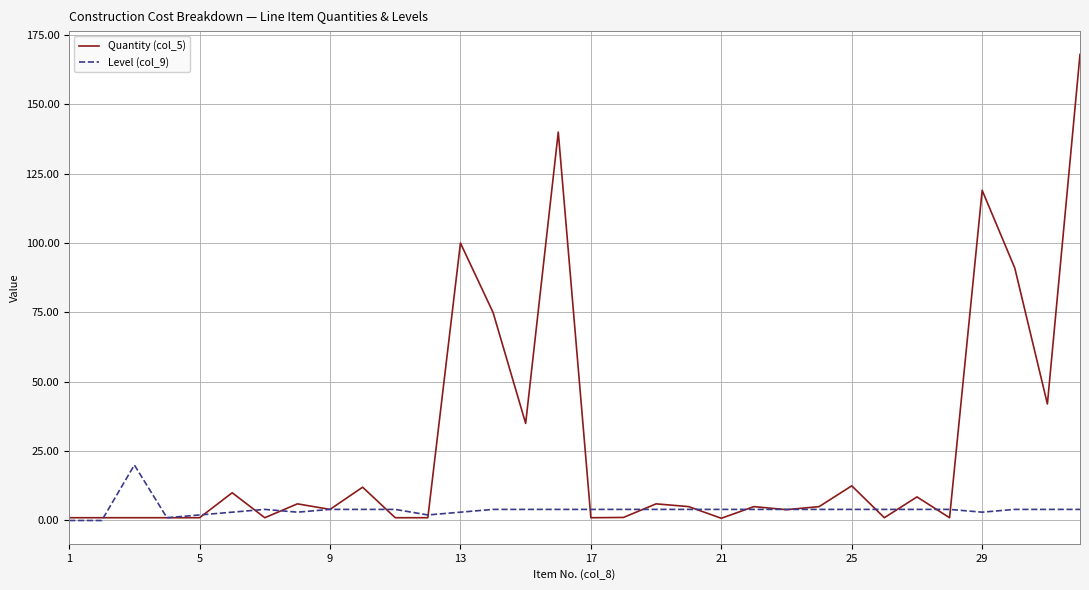

Which series has the largest range (max minus min)?

Quantity (col_5)